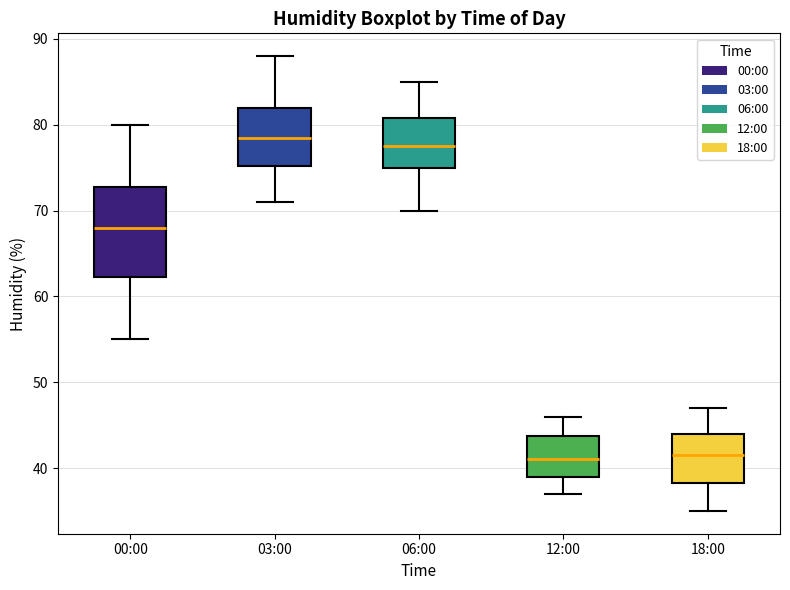

Reading left to right, transcribe this box plot: for each box, give where its median line is, the range the box spans, and where its two whiskers end, as read against the y-axis. The values are not printed on the chart, so give them approximately, as read against the axis.

00:00: median 68, box 62 to 73, whiskers 55 to 80
03:00: median 79, box 75 to 82, whiskers 71 to 88
06:00: median 78, box 75 to 81, whiskers 70 to 85
12:00: median 41, box 39 to 44, whiskers 37 to 46
18:00: median 42, box 38 to 44, whiskers 35 to 47